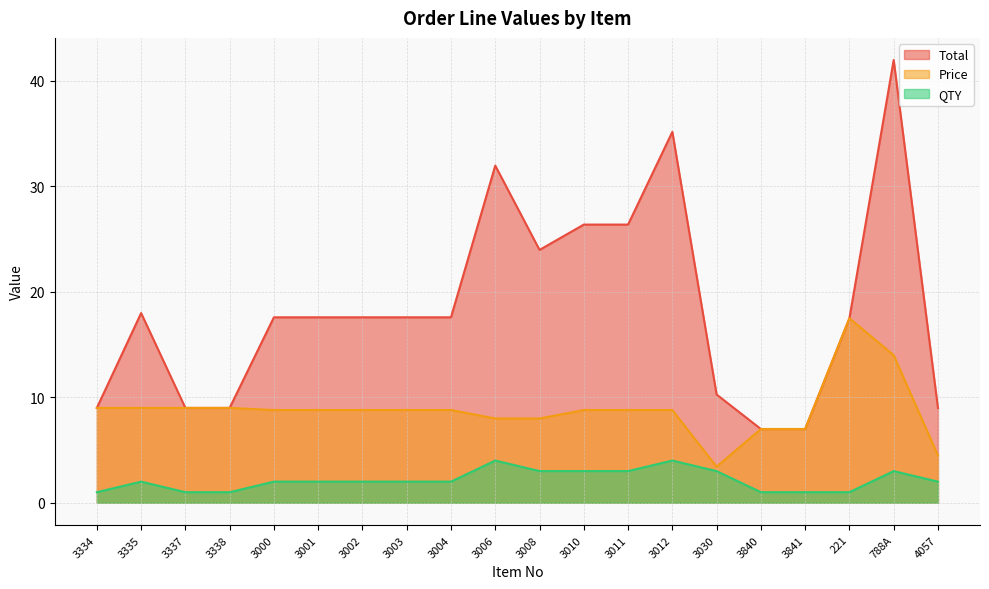

The Price series shows 3.5 at 3337. True or false?

False